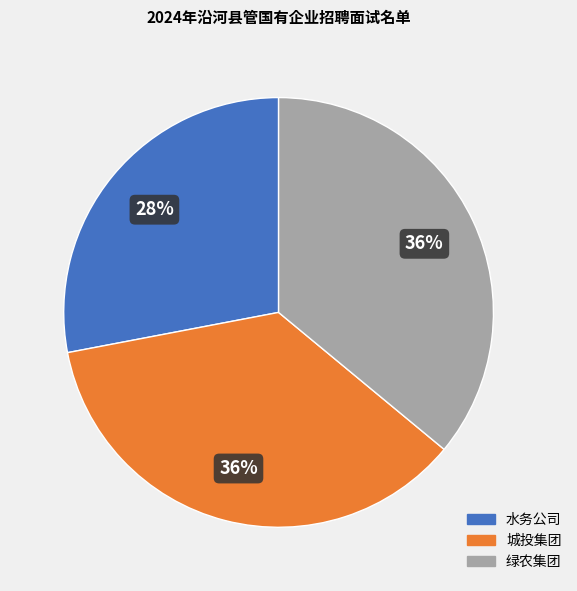

Does any single category account for the majority?

No